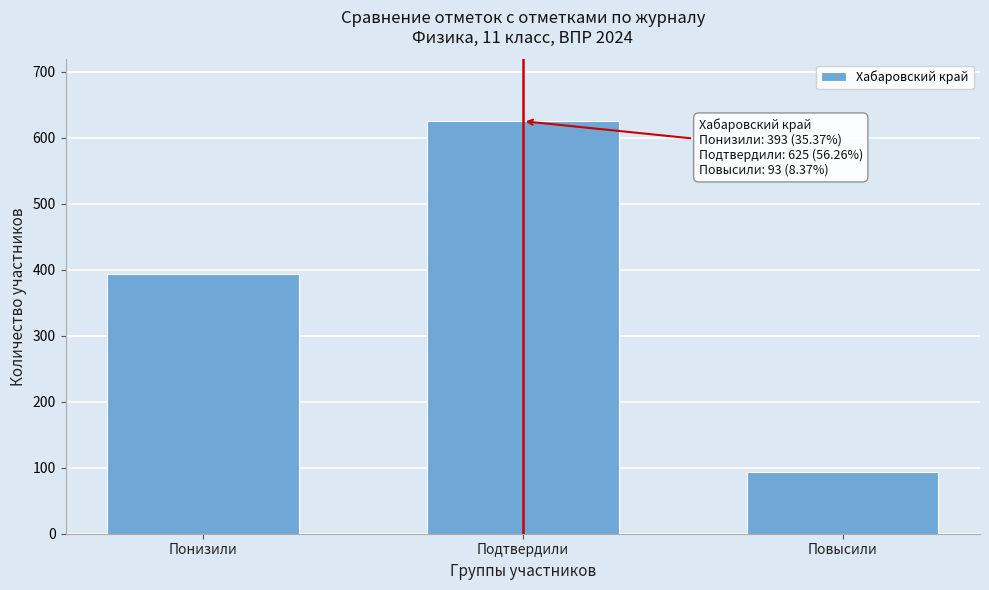

Reading left to right, transcribe all the data shown in this chart.

393	625	93